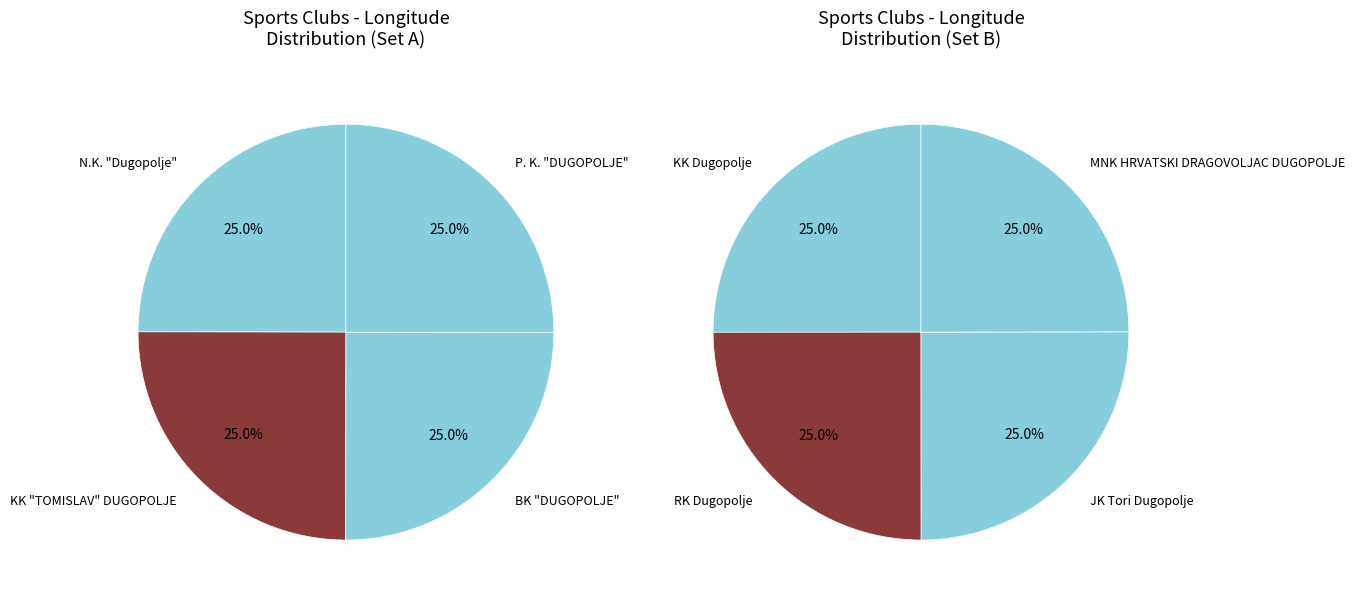

True or false: KK Dugopolje accounts for 1% of the total.

False